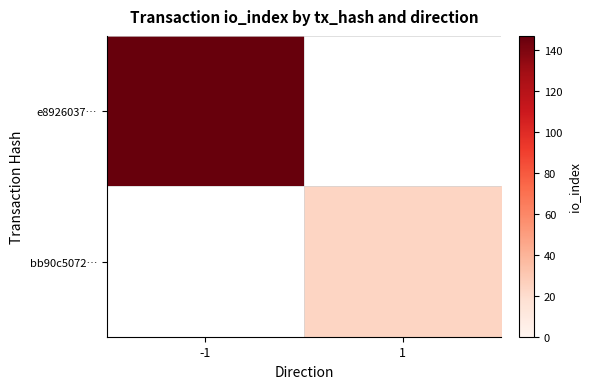

The e8926037… series shows 97.2 at -1. True or false?

False